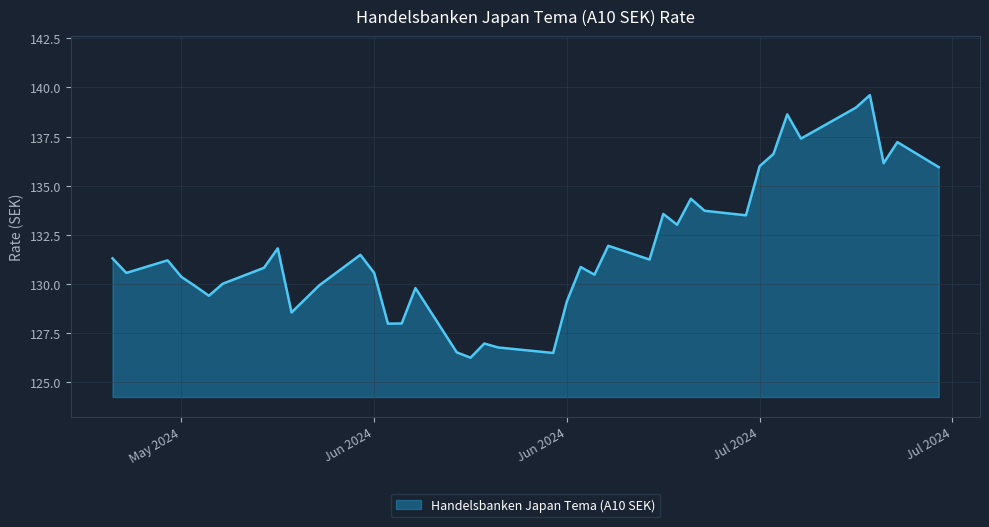

What is the maximum value shown in the chart?

139.6